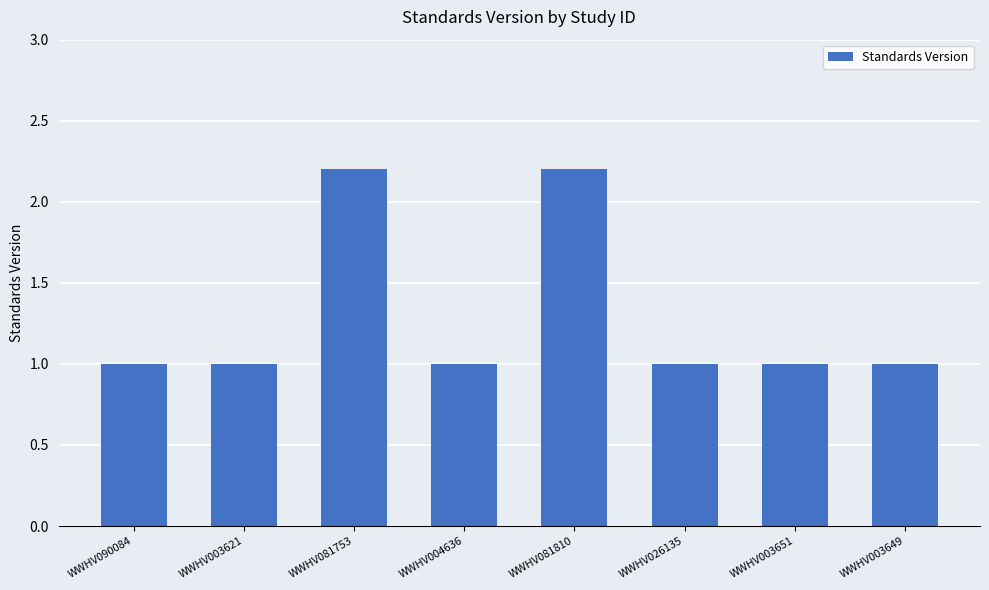

What is the difference between the maximum and second lowest values?

1.2